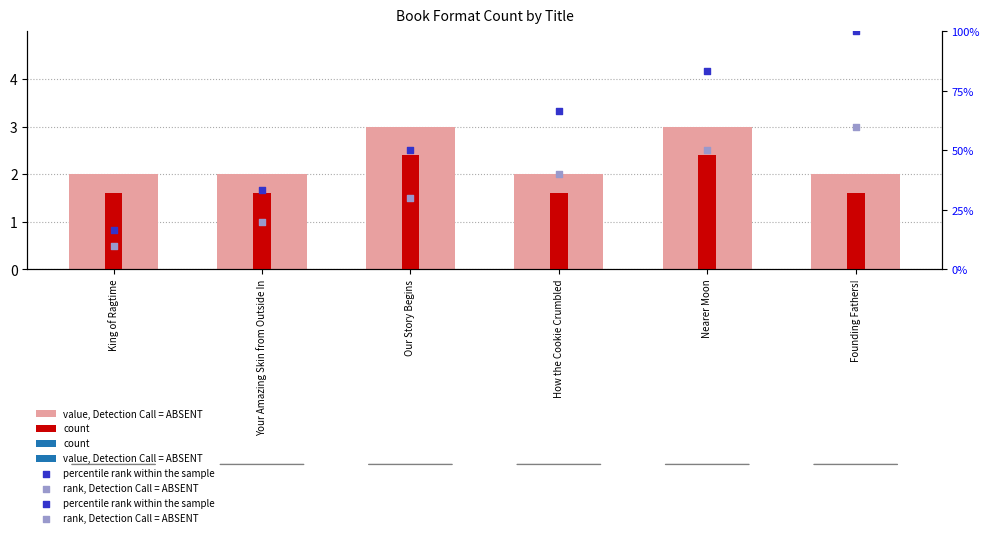

What are all the series names shown in the legend?

value, Detection Call = ABSENT, count, percentile rank within the sample, rank, Detection Call = ABSENT